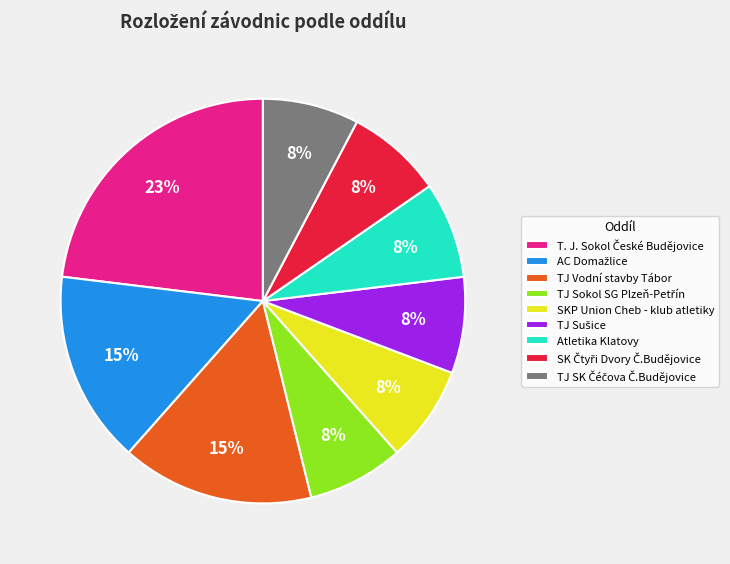

Is there any slice that represents more than half of the pie?

No